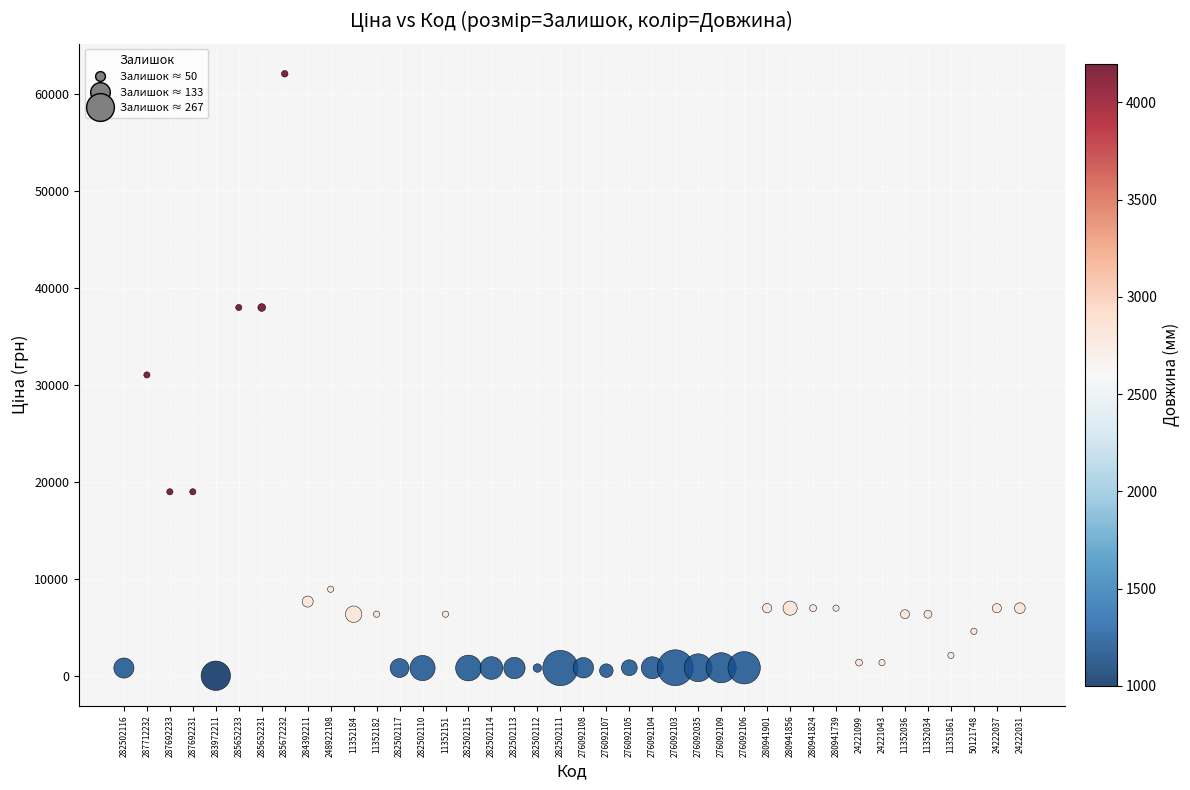

What is the range of Y values (max minus min)?

62084.8